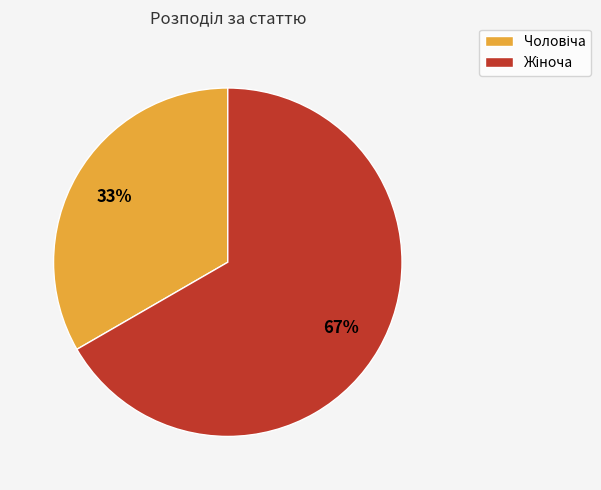

Is there a majority slice in this chart?

Yes